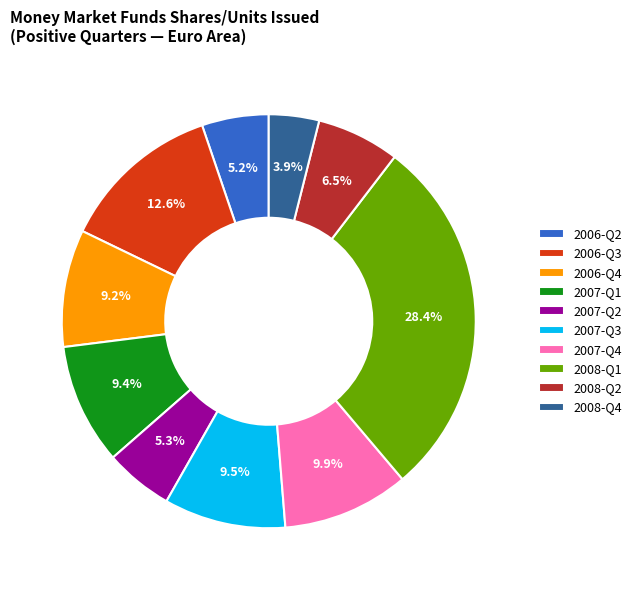

Count the number of slices in the pie.

10